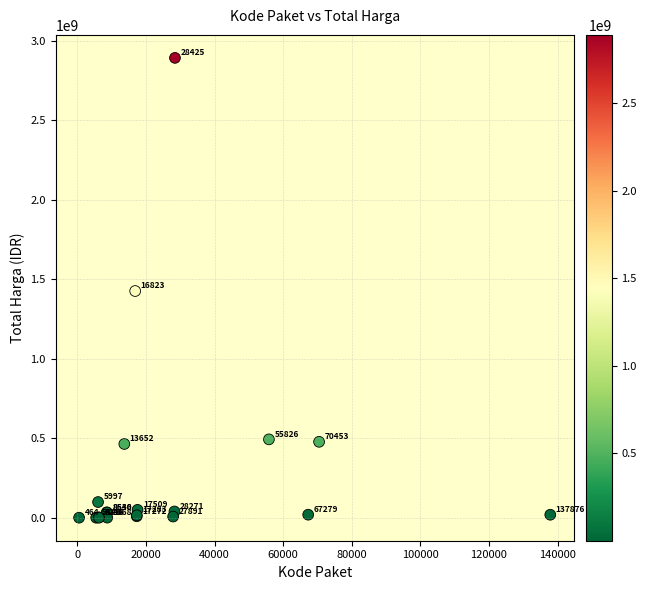

What Y value in the scatter plot is closest to 1446100000?

1425867900